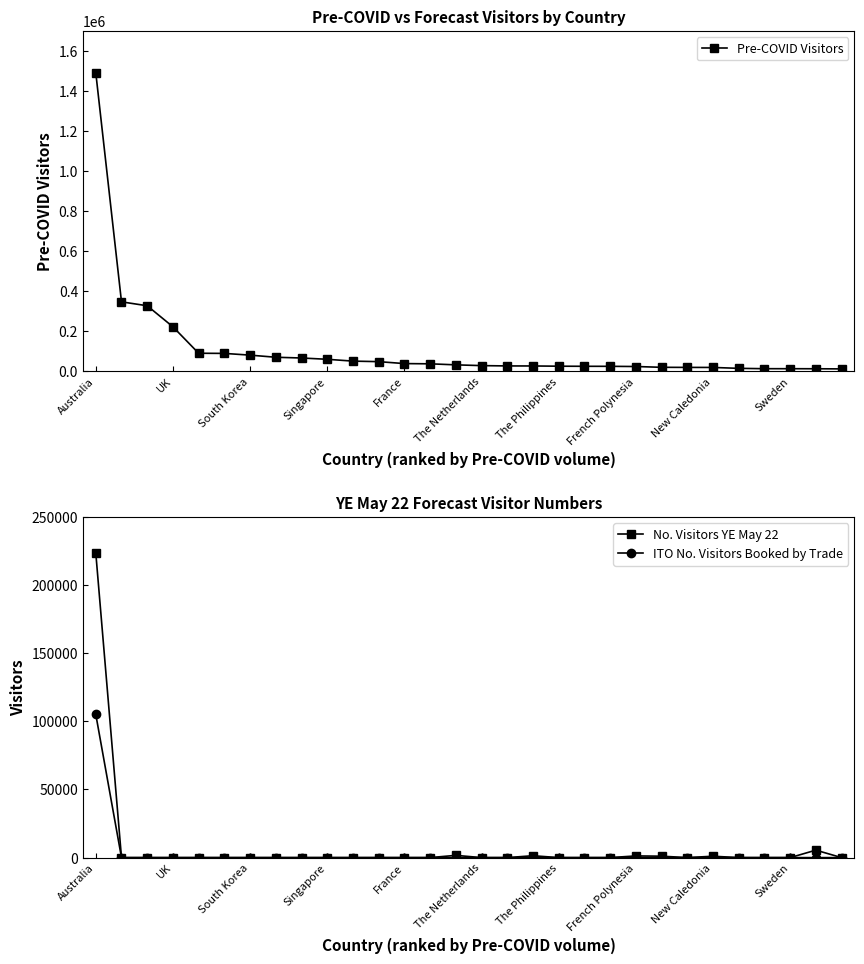

True or false: No. Visitors YE May 22 has a value of -72918.5 at Singapore.

False